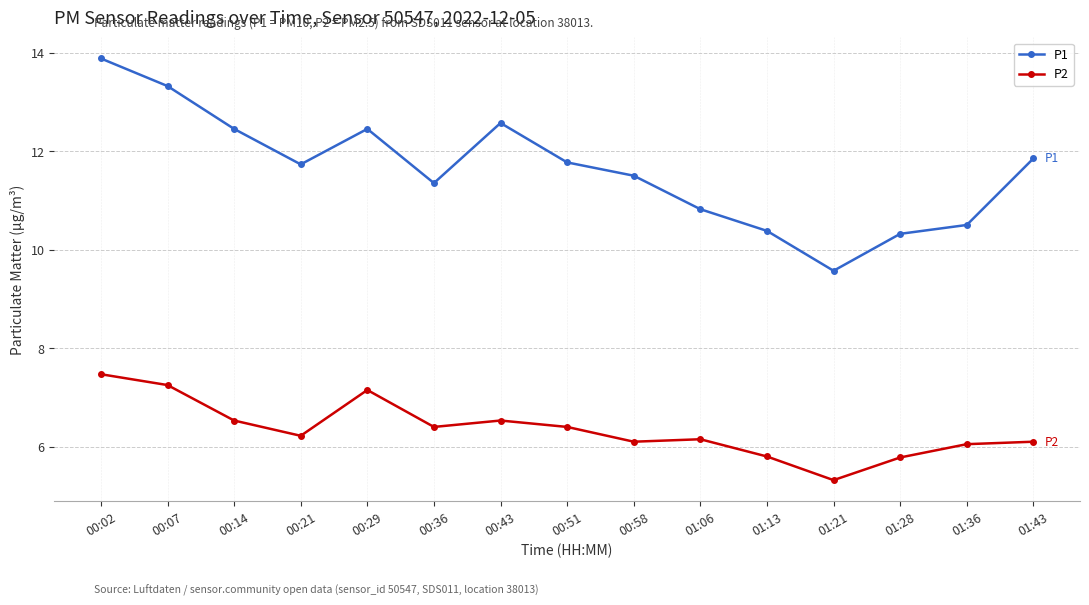

What are all the series names shown in the legend?

P1, P2